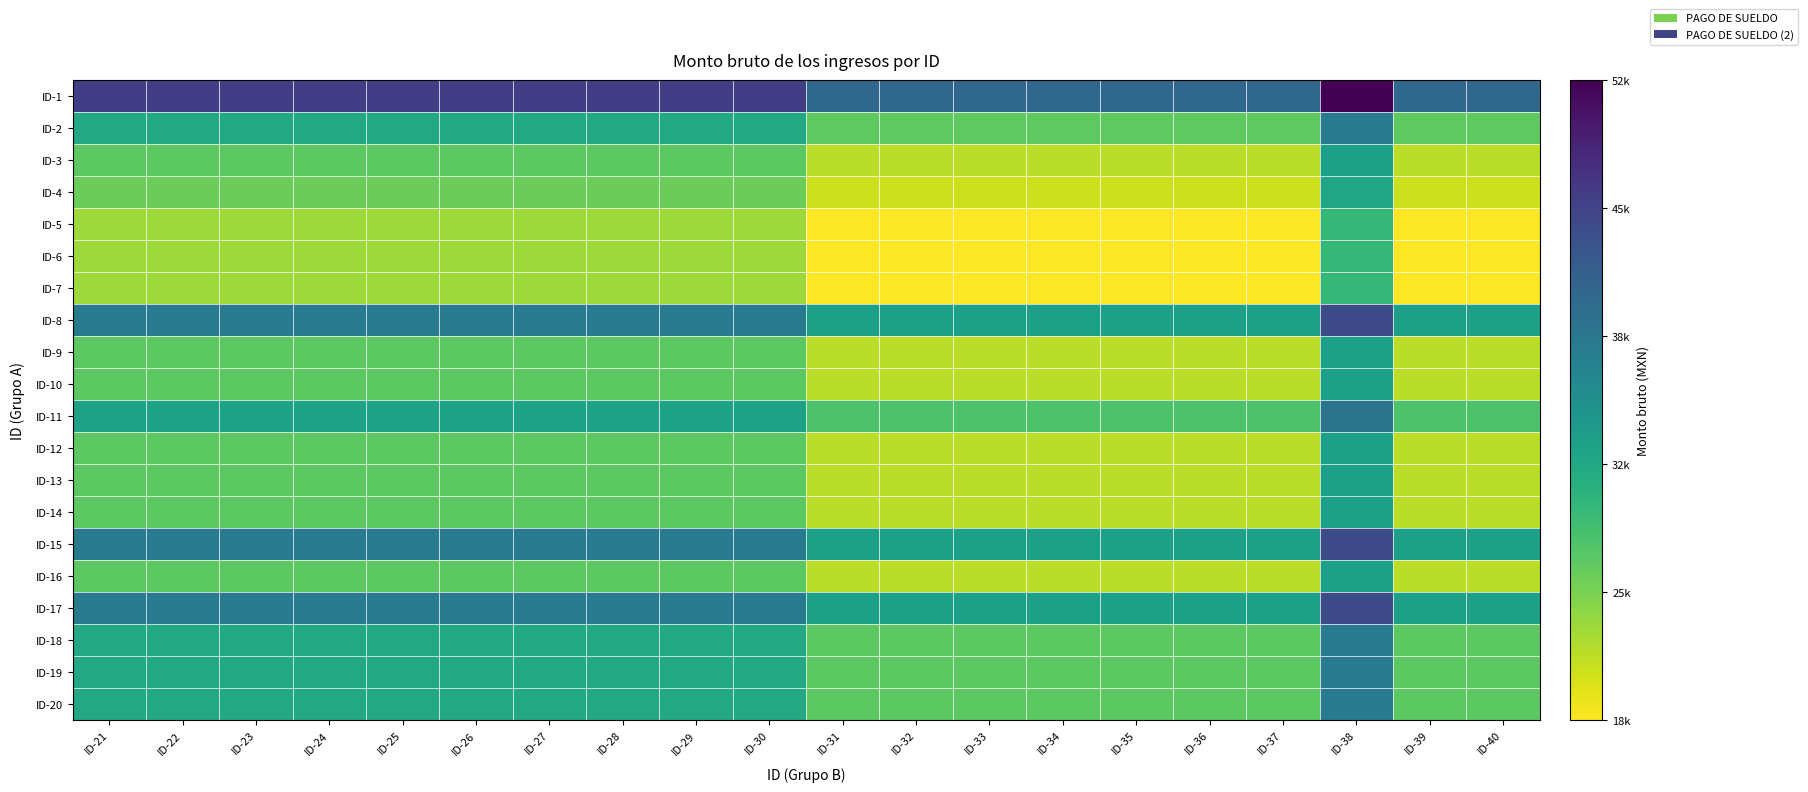

Reading left to right, what are all the values shown in this chart?

ID-1: ID-21=46107.5	ID-22=46107.5	ID-23=46107.5	ID-24=46107.5	ID-25=46107.5	ID-26=46107.5	ID-27=46107.5	ID-28=46107.5	ID-29=46107.5	ID-30=46107.5	ID-31=41107.5	ID-32=41107.5	ID-33=41107.5	ID-34=41107.5	ID-35=41107.5	ID-36=41107.5	ID-37=41107.5	ID-38=52357.5	ID-39=41107.5	ID-40=41107.5
ID-2: ID-21=32011.5	ID-22=32011.5	ID-23=32011.5	ID-24=32011.5	ID-25=32011.5	ID-26=32011.5	ID-27=32011.5	ID-28=32011.5	ID-29=32011.5	ID-30=32011.5	ID-31=27011.5	ID-32=27011.5	ID-33=27011.5	ID-34=27011.5	ID-35=27011.5	ID-36=27011.5	ID-37=27011.5	ID-38=38261.5	ID-39=27011.5	ID-40=27011.5
ID-3: ID-21=27050.0	ID-22=27050.0	ID-23=27050.0	ID-24=27050.0	ID-25=27050.0	ID-26=27050.0	ID-27=27050.0	ID-28=27050.0	ID-29=27050.0	ID-30=27050.0	ID-31=22050.0	ID-32=22050.0	ID-33=22050.0	ID-34=22050.0	ID-35=22050.0	ID-36=22050.0	ID-37=22050.0	ID-38=33300.0	ID-39=22050.0	ID-40=22050.0
ID-4: ID-21=26177.5	ID-22=26177.5	ID-23=26177.5	ID-24=26177.5	ID-25=26177.5	ID-26=26177.5	ID-27=26177.5	ID-28=26177.5	ID-29=26177.5	ID-30=26177.5	ID-31=21177.5	ID-32=21177.5	ID-33=21177.5	ID-34=21177.5	ID-35=21177.5	ID-36=21177.5	ID-37=21177.5	ID-38=32427.5	ID-39=21177.5	ID-40=21177.5
ID-5: ID-21=23610.0	ID-22=23610.0	ID-23=23610.0	ID-24=23610.0	ID-25=23610.0	ID-26=23610.0	ID-27=23610.0	ID-28=23610.0	ID-29=23610.0	ID-30=23610.0	ID-31=18610.0	ID-32=18610.0	ID-33=18610.0	ID-34=18610.0	ID-35=18610.0	ID-36=18610.0	ID-37=18610.0	ID-38=29860.0	ID-39=18610.0	ID-40=18610.0
ID-6: ID-21=23610.0	ID-22=23610.0	ID-23=23610.0	ID-24=23610.0	ID-25=23610.0	ID-26=23610.0	ID-27=23610.0	ID-28=23610.0	ID-29=23610.0	ID-30=23610.0	ID-31=18610.0	ID-32=18610.0	ID-33=18610.0	ID-34=18610.0	ID-35=18610.0	ID-36=18610.0	ID-37=18610.0	ID-38=29860.0	ID-39=18610.0	ID-40=18610.0
ID-7: ID-21=23610.0	ID-22=23610.0	ID-23=23610.0	ID-24=23610.0	ID-25=23610.0	ID-26=23610.0	ID-27=23610.0	ID-28=23610.0	ID-29=23610.0	ID-30=23610.0	ID-31=18610.0	ID-32=18610.0	ID-33=18610.0	ID-34=18610.0	ID-35=18610.0	ID-36=18610.0	ID-37=18610.0	ID-38=29860.0	ID-39=18610.0	ID-40=18610.0
ID-8: ID-21=38300.0	ID-22=38300.0	ID-23=38300.0	ID-24=38300.0	ID-25=38300.0	ID-26=38300.0	ID-27=38300.0	ID-28=38300.0	ID-29=38300.0	ID-30=38300.0	ID-31=33300.0	ID-32=33300.0	ID-33=33300.0	ID-34=33300.0	ID-35=33300.0	ID-36=33300.0	ID-37=33300.0	ID-38=44550.0	ID-39=33300.0	ID-40=33300.0
ID-9: ID-21=27050.0	ID-22=27050.0	ID-23=27050.0	ID-24=27050.0	ID-25=27050.0	ID-26=27050.0	ID-27=27050.0	ID-28=27050.0	ID-29=27050.0	ID-30=27050.0	ID-31=22050.0	ID-32=22050.0	ID-33=22050.0	ID-34=22050.0	ID-35=22050.0	ID-36=22050.0	ID-37=22050.0	ID-38=33300.0	ID-39=22050.0	ID-40=22050.0
ID-10: ID-21=27050.0	ID-22=27050.0	ID-23=27050.0	ID-24=27050.0	ID-25=27050.0	ID-26=27050.0	ID-27=27050.0	ID-28=27050.0	ID-29=27050.0	ID-30=27050.0	ID-31=22050.0	ID-32=22050.0	ID-33=22050.0	ID-34=22050.0	ID-35=22050.0	ID-36=22050.0	ID-37=22050.0	ID-38=33300.0	ID-39=22050.0	ID-40=22050.0
ID-11: ID-21=32984.0	ID-22=32984.0	ID-23=32984.0	ID-24=32984.0	ID-25=32984.0	ID-26=32984.0	ID-27=32984.0	ID-28=32984.0	ID-29=32984.0	ID-30=32984.0	ID-31=27984.0	ID-32=27984.0	ID-33=27984.0	ID-34=27984.0	ID-35=27984.0	ID-36=27984.0	ID-37=27984.0	ID-38=39234.0	ID-39=27984.0	ID-40=27984.0
ID-12: ID-21=27050.0	ID-22=27050.0	ID-23=27050.0	ID-24=27050.0	ID-25=27050.0	ID-26=27050.0	ID-27=27050.0	ID-28=27050.0	ID-29=27050.0	ID-30=27050.0	ID-31=22050.0	ID-32=22050.0	ID-33=22050.0	ID-34=22050.0	ID-35=22050.0	ID-36=22050.0	ID-37=22050.0	ID-38=33300.0	ID-39=22050.0	ID-40=22050.0
ID-13: ID-21=27050.0	ID-22=27050.0	ID-23=27050.0	ID-24=27050.0	ID-25=27050.0	ID-26=27050.0	ID-27=27050.0	ID-28=27050.0	ID-29=27050.0	ID-30=27050.0	ID-31=22050.0	ID-32=22050.0	ID-33=22050.0	ID-34=22050.0	ID-35=22050.0	ID-36=22050.0	ID-37=22050.0	ID-38=33300.0	ID-39=22050.0	ID-40=22050.0
ID-14: ID-21=27050.0	ID-22=27050.0	ID-23=27050.0	ID-24=27050.0	ID-25=27050.0	ID-26=27050.0	ID-27=27050.0	ID-28=27050.0	ID-29=27050.0	ID-30=27050.0	ID-31=22050.0	ID-32=22050.0	ID-33=22050.0	ID-34=22050.0	ID-35=22050.0	ID-36=22050.0	ID-37=22050.0	ID-38=33300.0	ID-39=22050.0	ID-40=22050.0
ID-15: ID-21=38300.0	ID-22=38300.0	ID-23=38300.0	ID-24=38300.0	ID-25=38300.0	ID-26=38300.0	ID-27=38300.0	ID-28=38300.0	ID-29=38300.0	ID-30=38300.0	ID-31=33300.0	ID-32=33300.0	ID-33=33300.0	ID-34=33300.0	ID-35=33300.0	ID-36=33300.0	ID-37=33300.0	ID-38=44550.0	ID-39=33300.0	ID-40=33300.0
ID-16: ID-21=27050.0	ID-22=27050.0	ID-23=27050.0	ID-24=27050.0	ID-25=27050.0	ID-26=27050.0	ID-27=27050.0	ID-28=27050.0	ID-29=27050.0	ID-30=27050.0	ID-31=22050.0	ID-32=22050.0	ID-33=22050.0	ID-34=22050.0	ID-35=22050.0	ID-36=22050.0	ID-37=22050.0	ID-38=33300.0	ID-39=22050.0	ID-40=22050.0
ID-17: ID-21=38300.0	ID-22=38300.0	ID-23=38300.0	ID-24=38300.0	ID-25=38300.0	ID-26=38300.0	ID-27=38300.0	ID-28=38300.0	ID-29=38300.0	ID-30=38300.0	ID-31=33300.0	ID-32=33300.0	ID-33=33300.0	ID-34=33300.0	ID-35=33300.0	ID-36=33300.0	ID-37=33300.0	ID-38=44550.0	ID-39=33300.0	ID-40=33300.0
ID-18: ID-21=32050.0	ID-22=32050.0	ID-23=32050.0	ID-24=32050.0	ID-25=32050.0	ID-26=32050.0	ID-27=32050.0	ID-28=32050.0	ID-29=32050.0	ID-30=32050.0	ID-31=27050.0	ID-32=27050.0	ID-33=27050.0	ID-34=27050.0	ID-35=27050.0	ID-36=27050.0	ID-37=27050.0	ID-38=38300.0	ID-39=27050.0	ID-40=27050.0
ID-19: ID-21=32050.0	ID-22=32050.0	ID-23=32050.0	ID-24=32050.0	ID-25=32050.0	ID-26=32050.0	ID-27=32050.0	ID-28=32050.0	ID-29=32050.0	ID-30=32050.0	ID-31=27050.0	ID-32=27050.0	ID-33=27050.0	ID-34=27050.0	ID-35=27050.0	ID-36=27050.0	ID-37=27050.0	ID-38=38300.0	ID-39=27050.0	ID-40=27050.0
ID-20: ID-21=32050.0	ID-22=32050.0	ID-23=32050.0	ID-24=32050.0	ID-25=32050.0	ID-26=32050.0	ID-27=32050.0	ID-28=32050.0	ID-29=32050.0	ID-30=32050.0	ID-31=27050.0	ID-32=27050.0	ID-33=27050.0	ID-34=27050.0	ID-35=27050.0	ID-36=27050.0	ID-37=27050.0	ID-38=38300.0	ID-39=27050.0	ID-40=27050.0